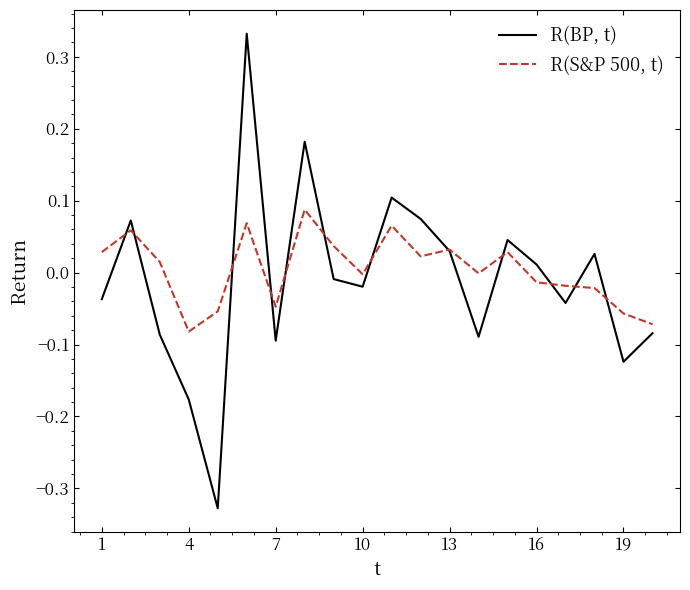

Which series has the widest spread of values?

R(BP, t)